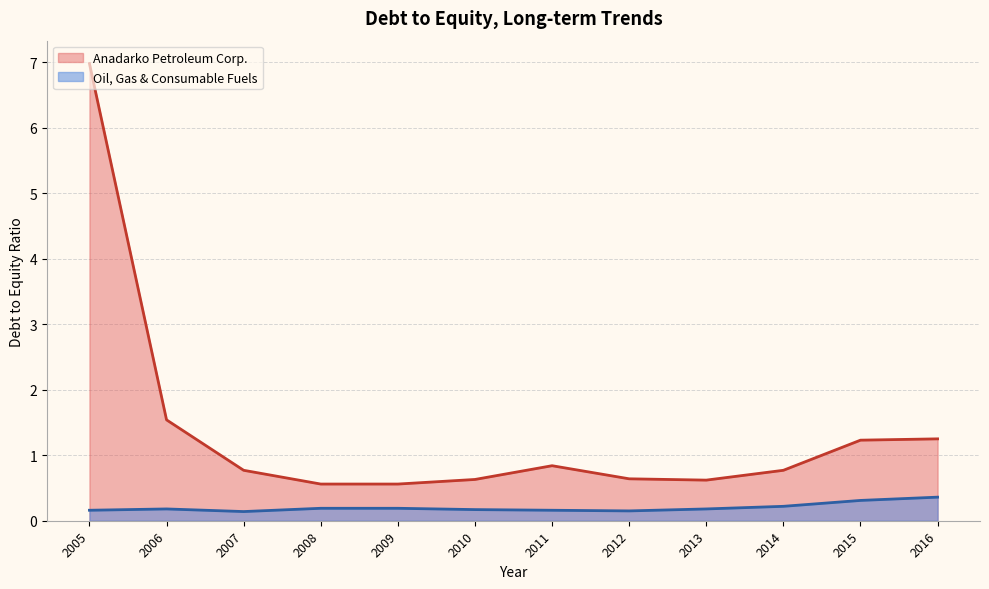

At how many categories does at least one series exceed 3?

1